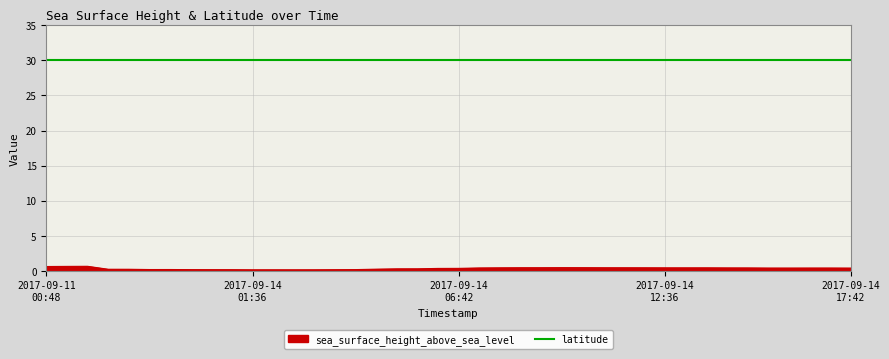

Which series has the largest range (max minus min)?

sea_surface_height_above_sea_level